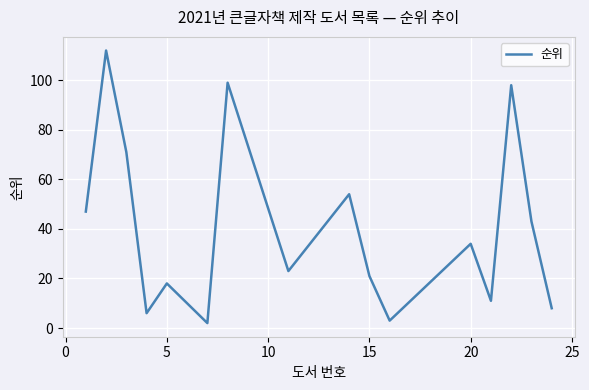

What is the difference between the maximum and minimum values?

110